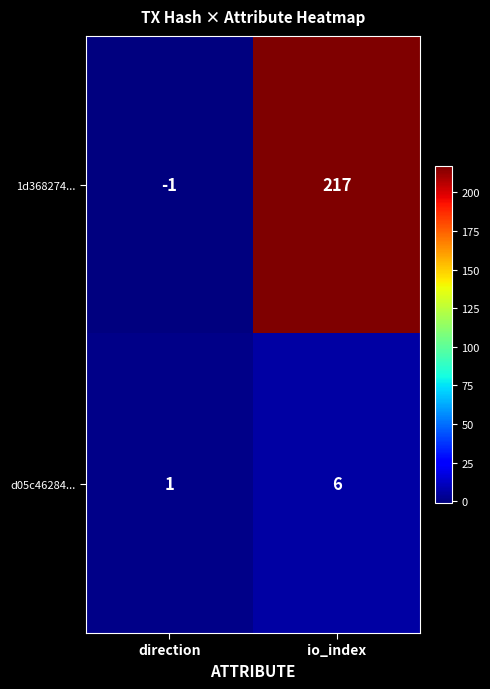

What is the sum of all 1d368274... values?

216